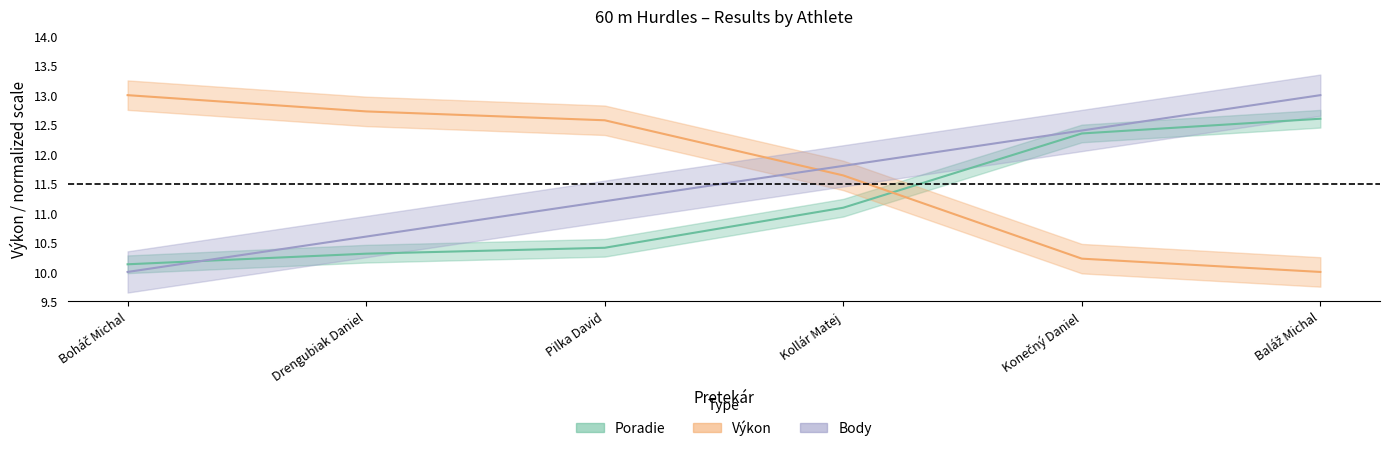

Is the value of Výkon at Pilka David greater than the value of Body at Boháč Michal?

No